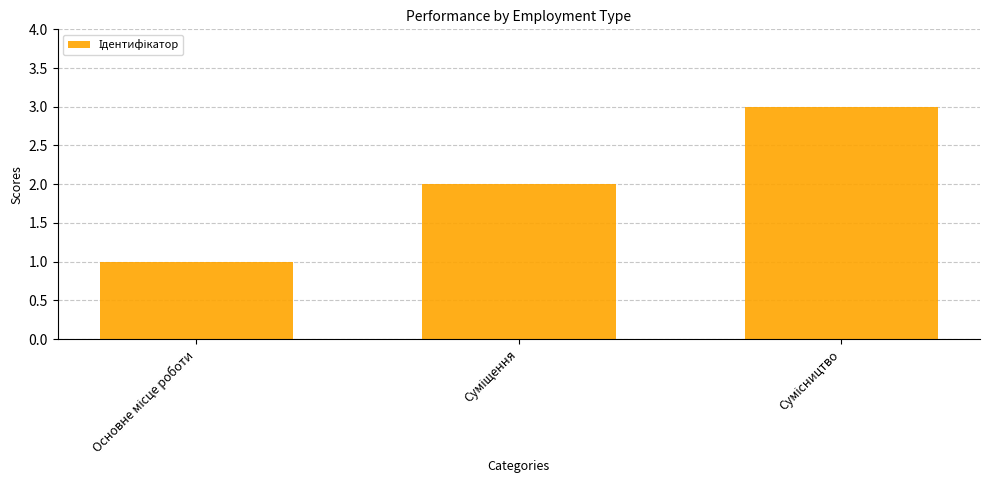

What is the maximum value shown in the chart?

3